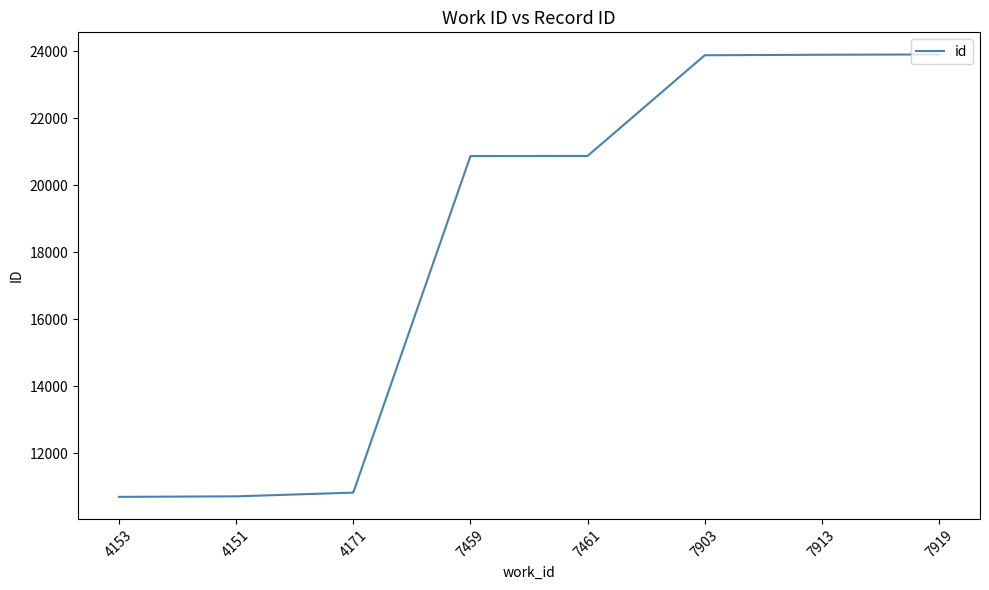

What position from the left is 4151?

2